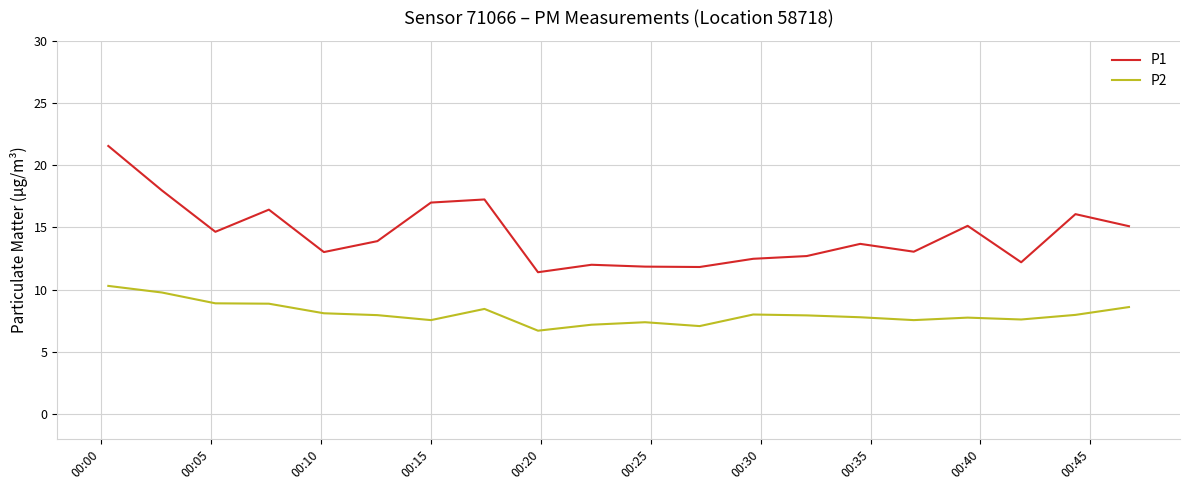

What is the highest value of the P2 series?

10.3